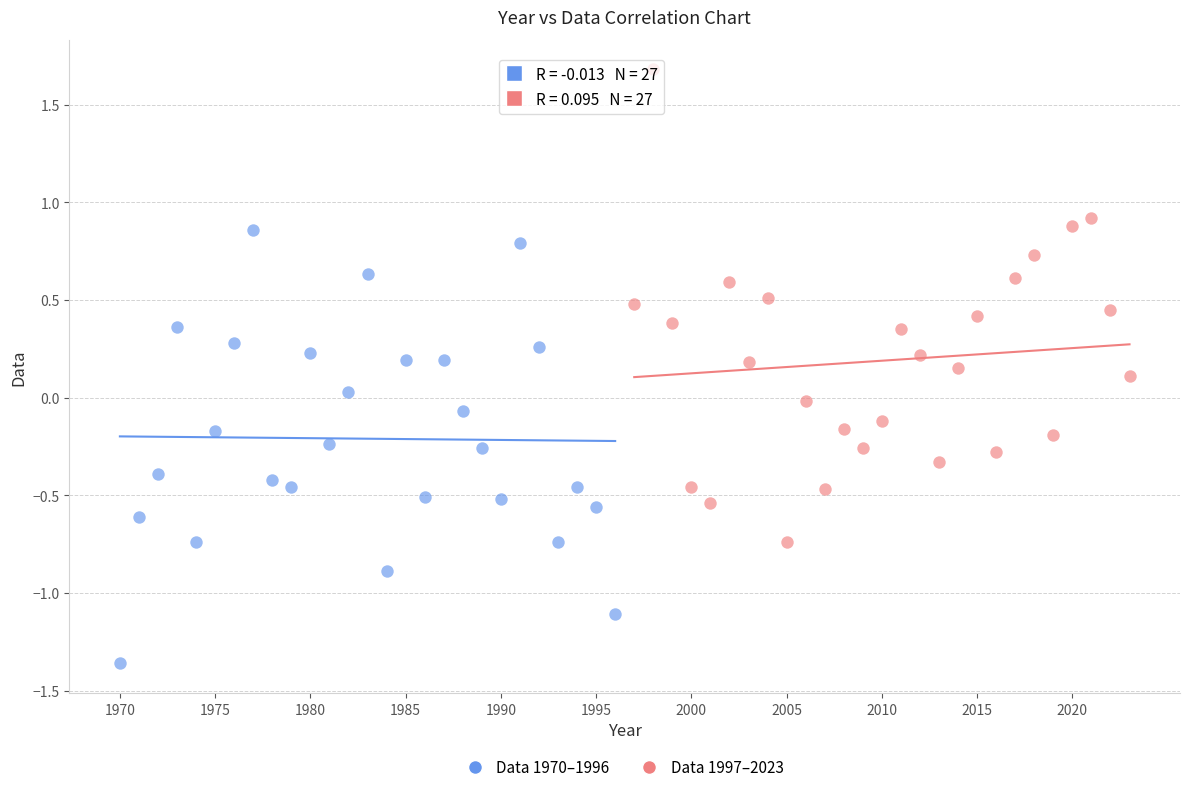

Which series contains the highest Y value?

Data 1997–2023